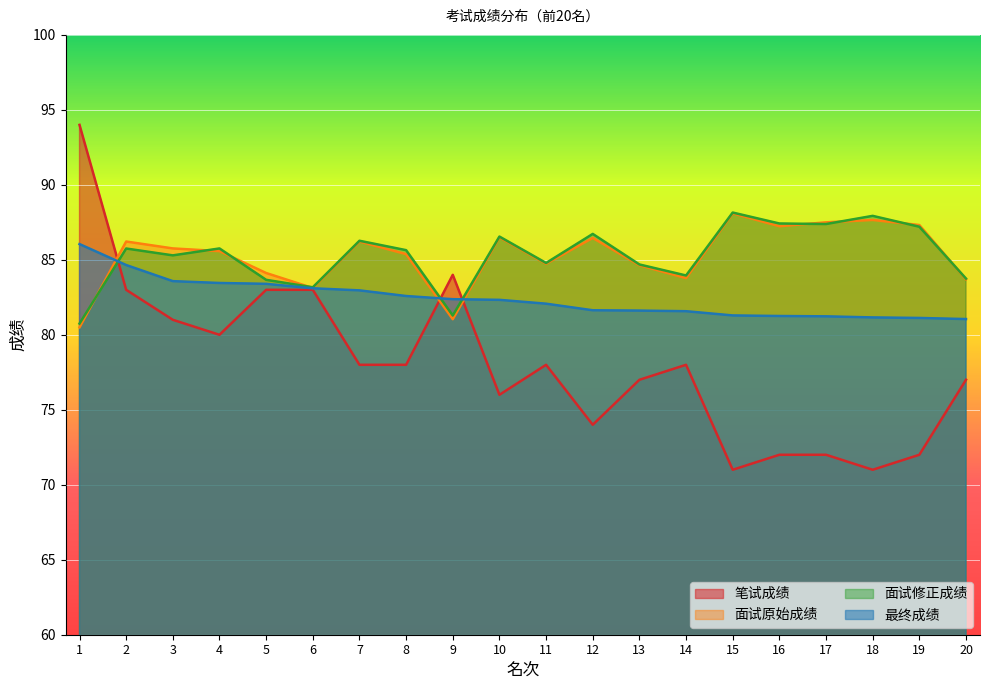

At 1, list the series in order from largest to smallest.

笔试成绩, 最终成绩, 面试修正成绩, 面试原始成绩